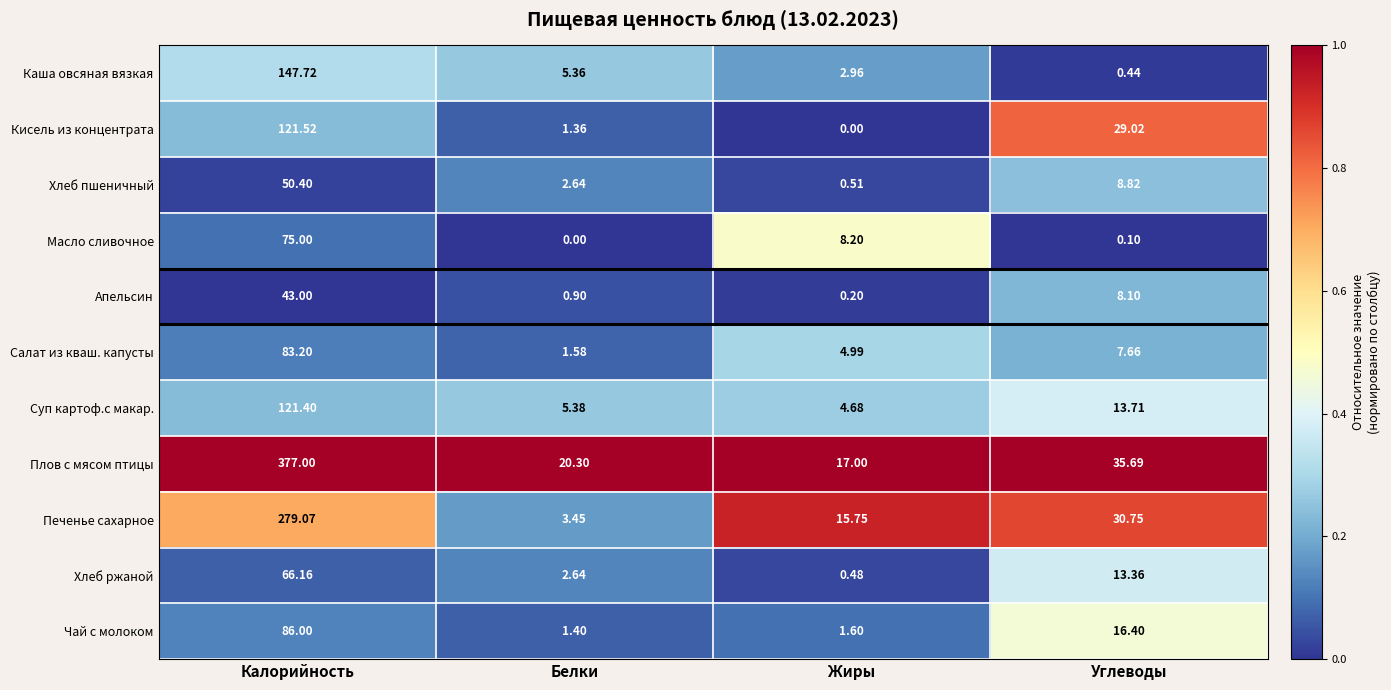

Which series has the largest total across all categories?

Плов с мясом птицы